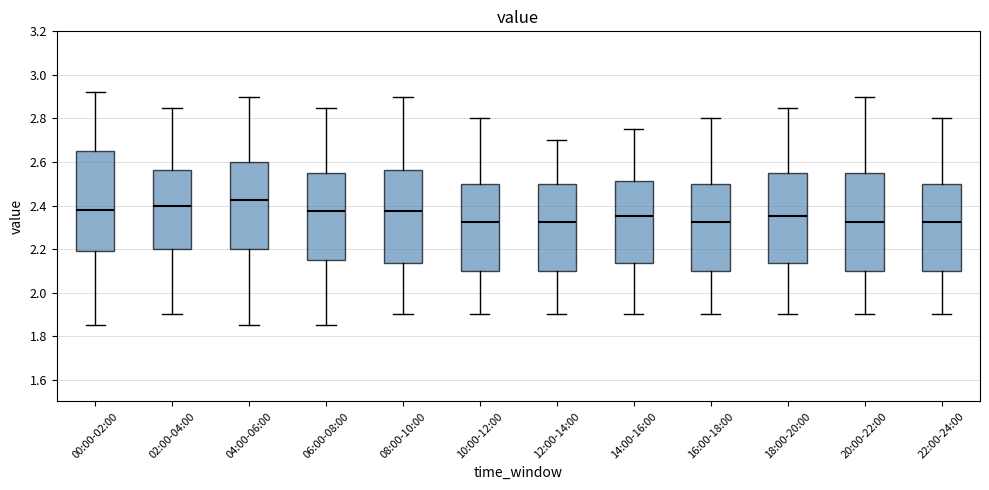

Reading left to right, read every box against the y-axis: the position of its median line, the range the box covers, and the ends of its whiskers. The values are not printed on the chart, so give them approximately, as read against the axis.

00:00-02:00: median 2.38, box 2.20 to 2.66, whiskers 1.86 to 2.92
02:00-04:00: median 2.40, box 2.20 to 2.56, whiskers 1.90 to 2.86
04:00-06:00: median 2.42, box 2.20 to 2.60, whiskers 1.86 to 2.90
06:00-08:00: median 2.38, box 2.16 to 2.56, whiskers 1.86 to 2.86
08:00-10:00: median 2.38, box 2.14 to 2.56, whiskers 1.90 to 2.90
10:00-12:00: median 2.32, box 2.10 to 2.50, whiskers 1.90 to 2.80
12:00-14:00: median 2.32, box 2.10 to 2.50, whiskers 1.90 to 2.70
14:00-16:00: median 2.36, box 2.14 to 2.52, whiskers 1.90 to 2.76
16:00-18:00: median 2.32, box 2.10 to 2.50, whiskers 1.90 to 2.80
18:00-20:00: median 2.36, box 2.14 to 2.56, whiskers 1.90 to 2.86
20:00-22:00: median 2.32, box 2.10 to 2.56, whiskers 1.90 to 2.90
22:00-24:00: median 2.32, box 2.10 to 2.50, whiskers 1.90 to 2.80